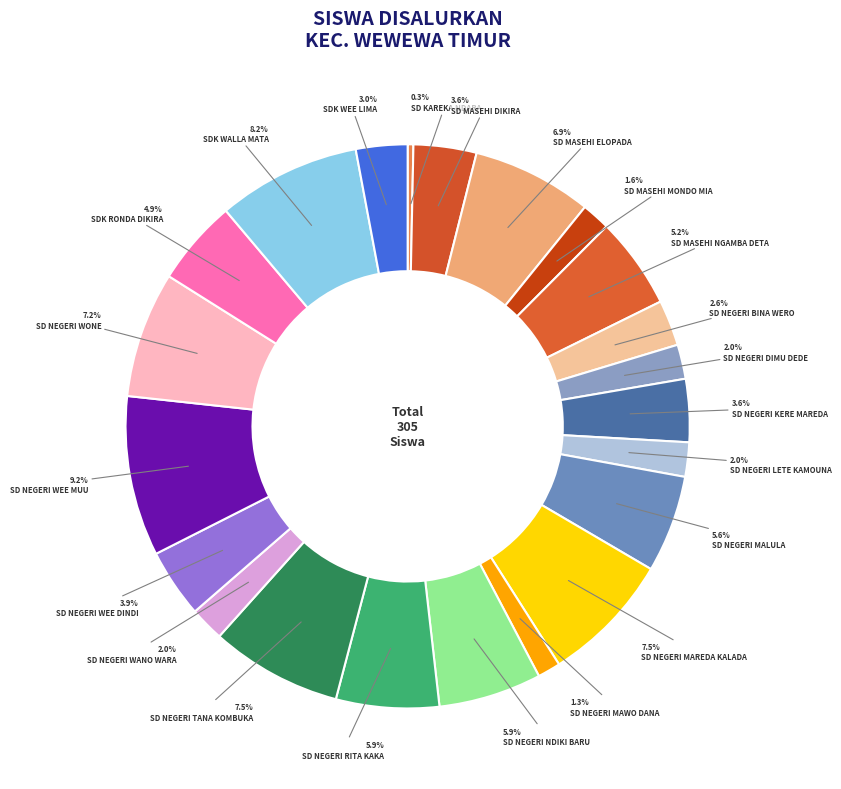

What percentage do SDK RONDA DIKIRA and SD NEGERI MAREDA KALADA together represent?

12.5%